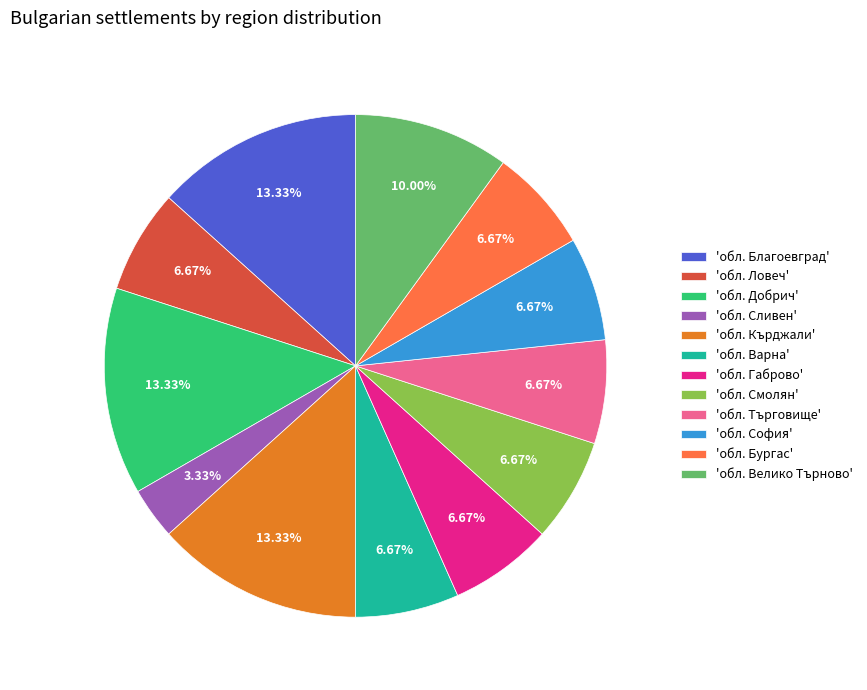

Which category has the smallest portion of the pie?

'обл. Сливен'